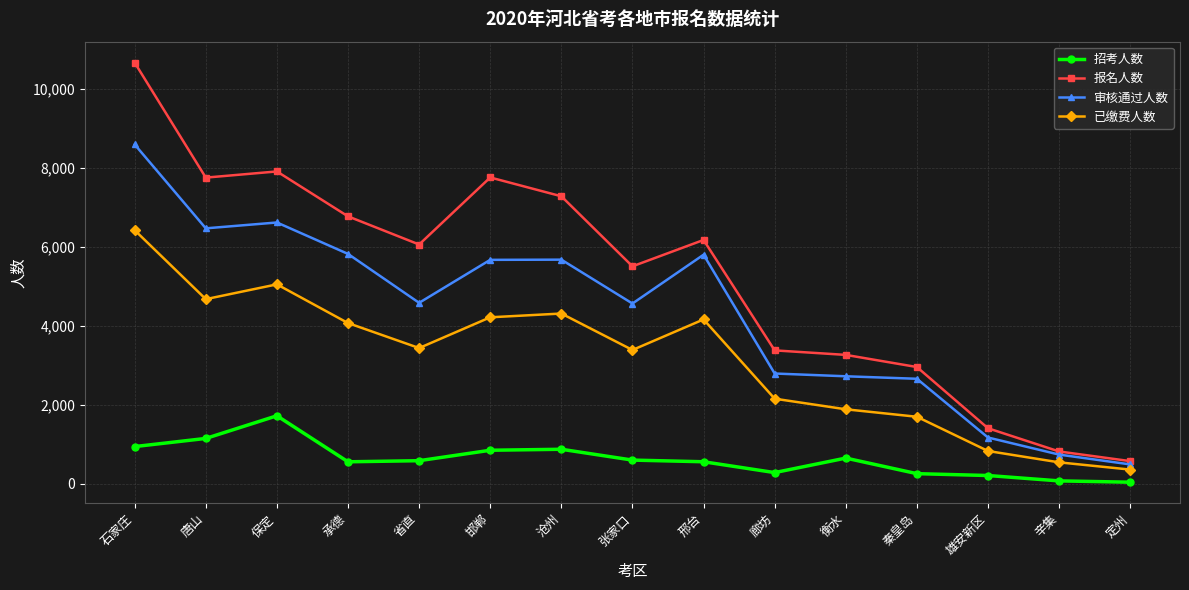

How many data points in 报名人数 are less than 6054?

7